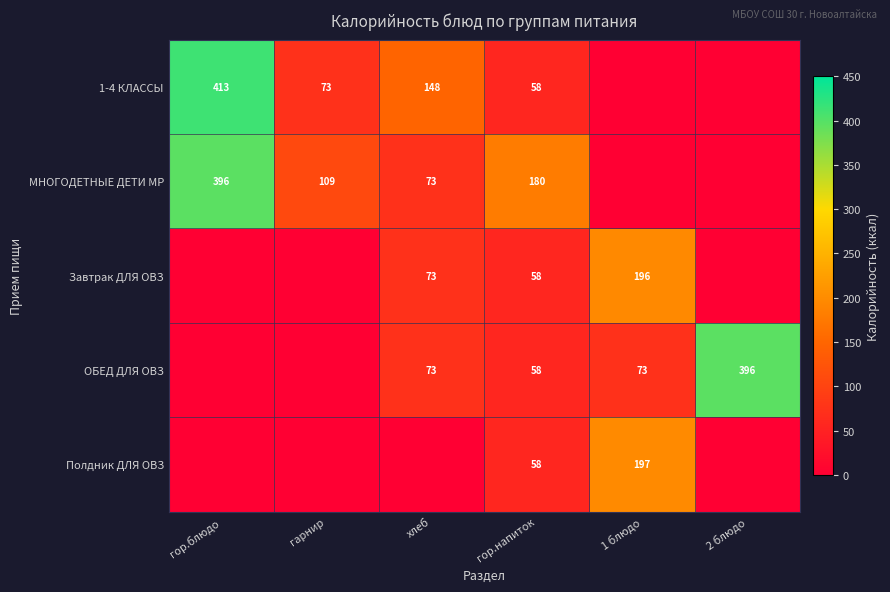

What is the difference between the highest and lowest values at гор.напиток?

122